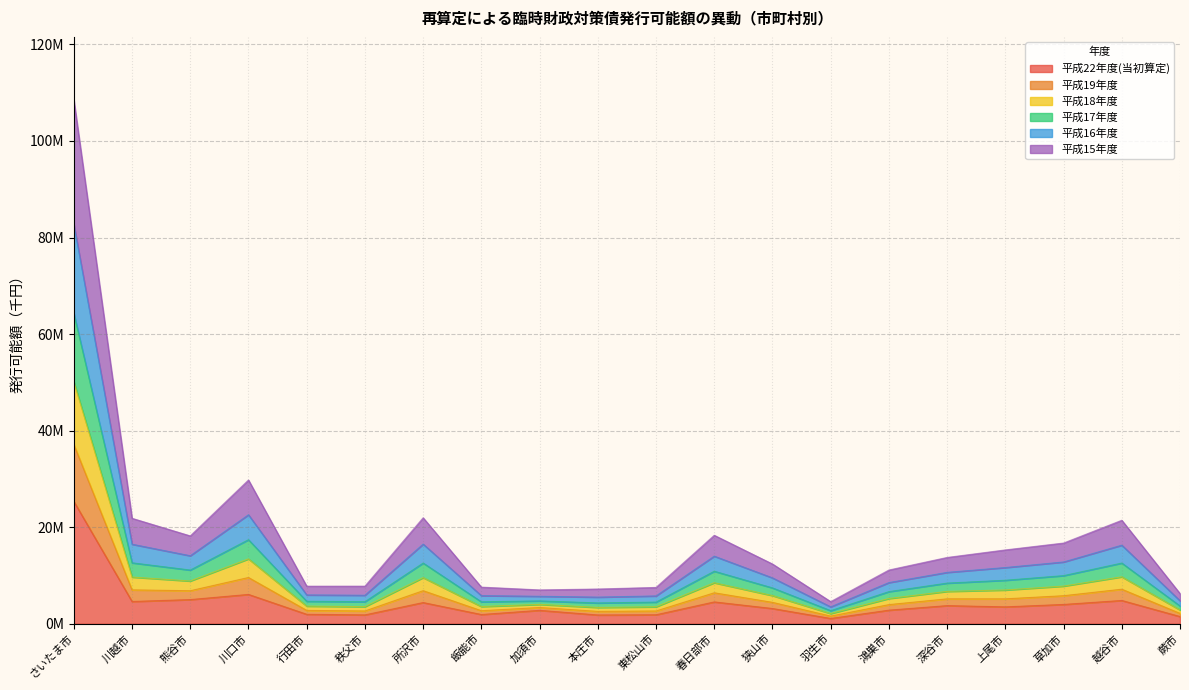

True or false: 平成19年度 and 平成15年度 intersect in this chart.

False